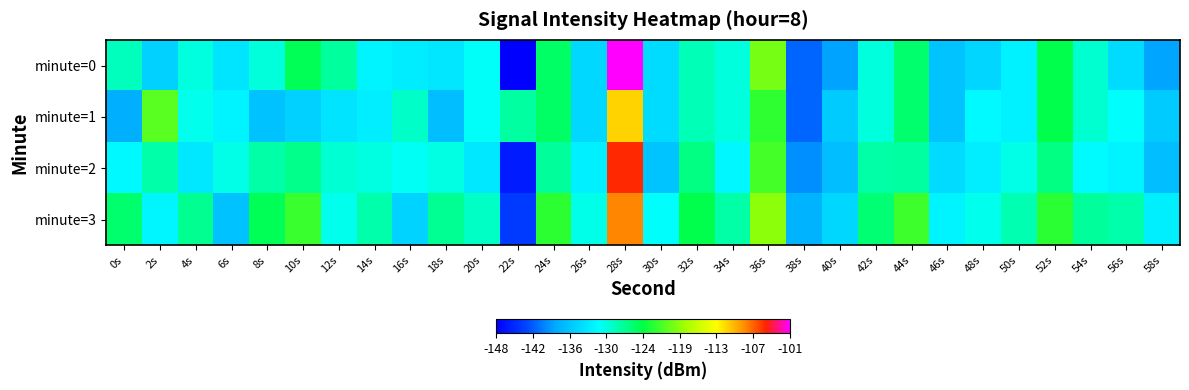

At 50s, list the series in order from largest to smallest.

minute=3, minute=2, minute=0, minute=1